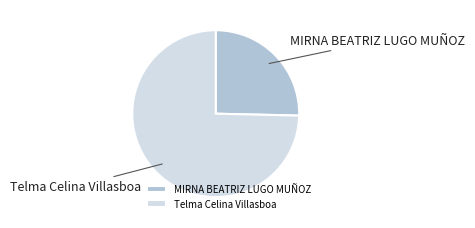

Do Telma Celina Villasboa and MIRNA BEATRIZ LUGO MUÑOZ together represent more than half of the pie?

Yes